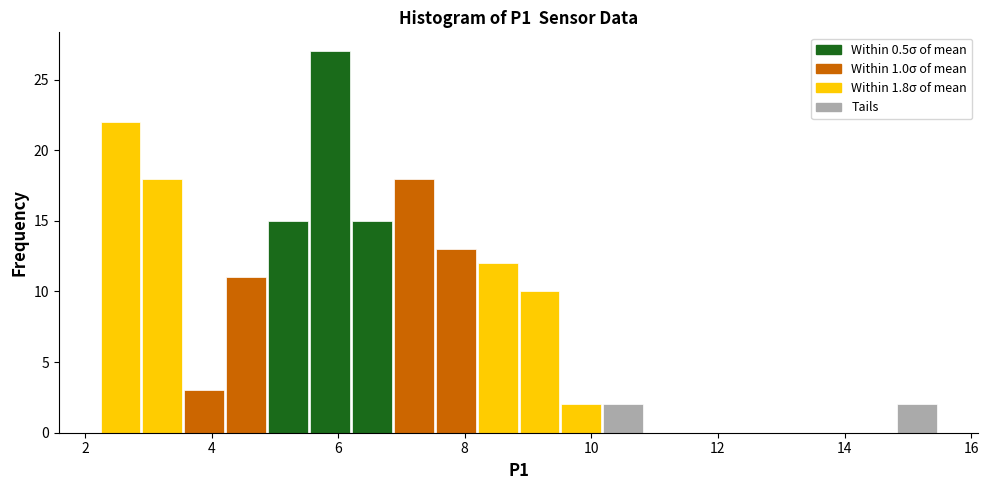

Around what value on the x-axis is the tallest bar? Give the approximate position of its centre, as read against the axis.

5.8